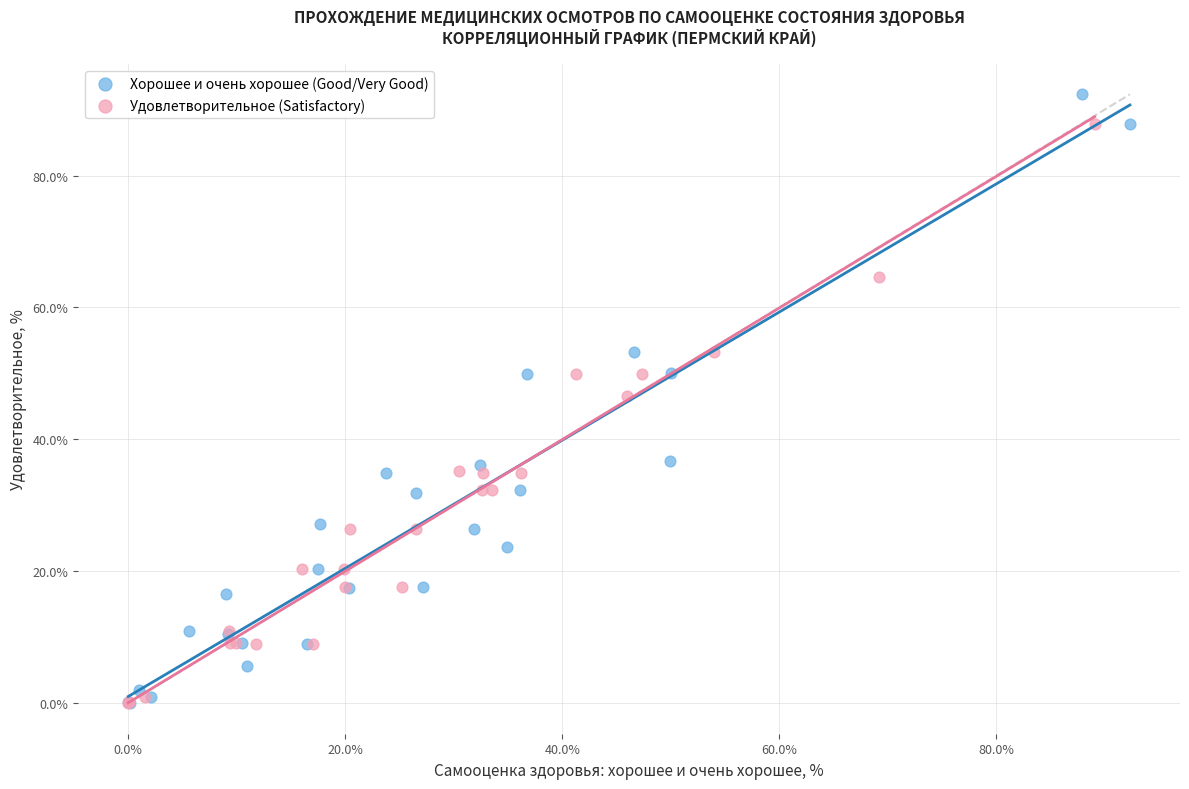

Which series contains the highest Y value?

Хорошее и очень хорошее (Good/Very Good)